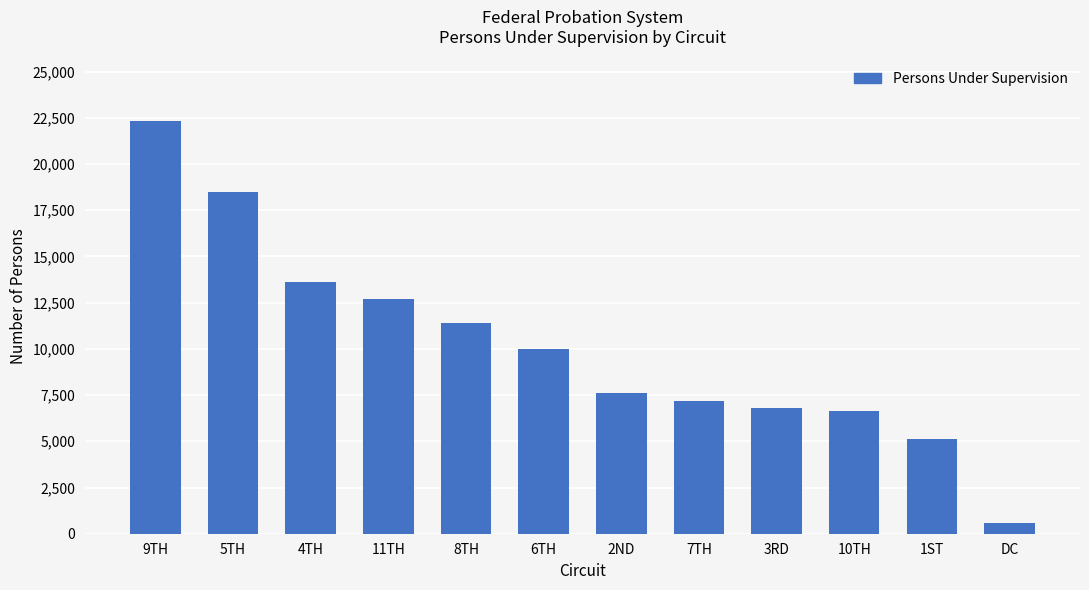

Which label corresponds to the smallest value in the chart?

DC